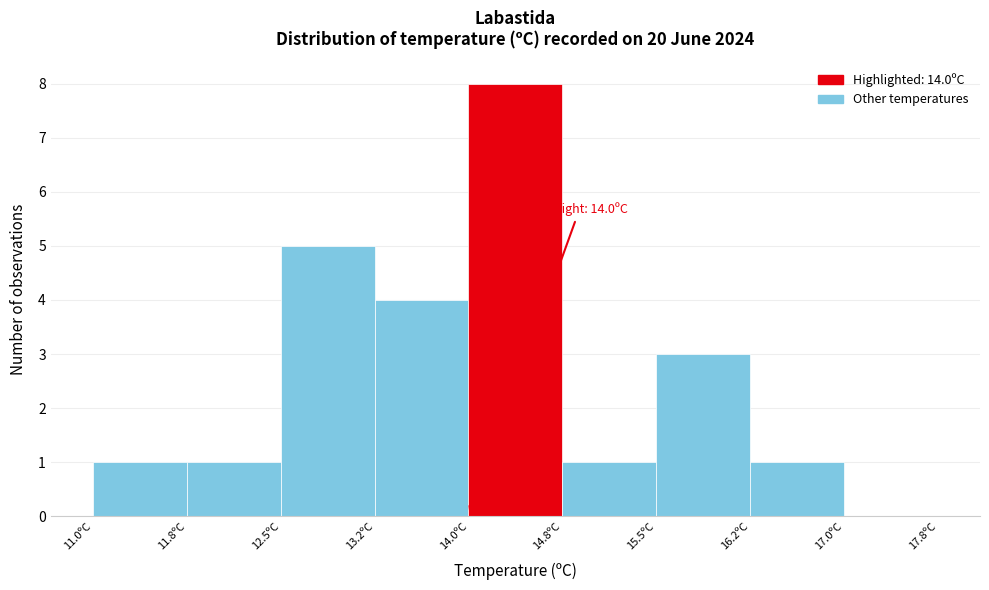

Which range on the x-axis has the tallest bar?

14.00 to 14.75